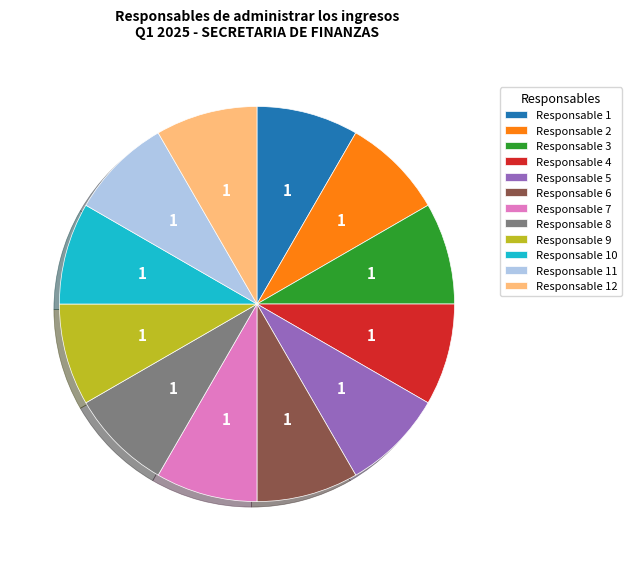

Does Responsable 12 account for over 50% of the chart?

No